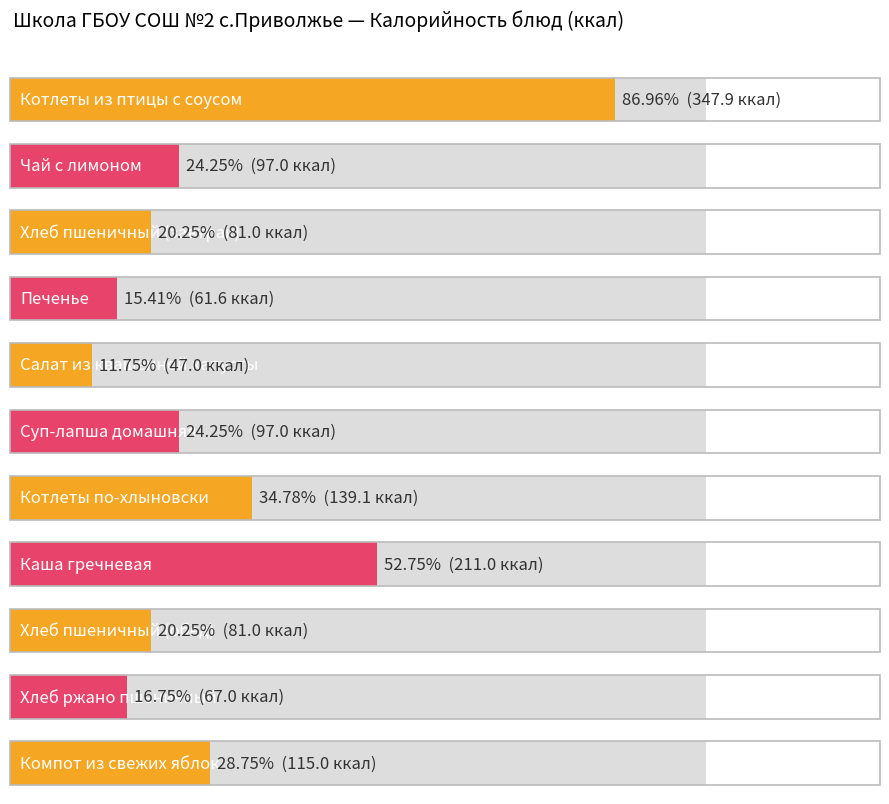

How many data points are above 97?

4